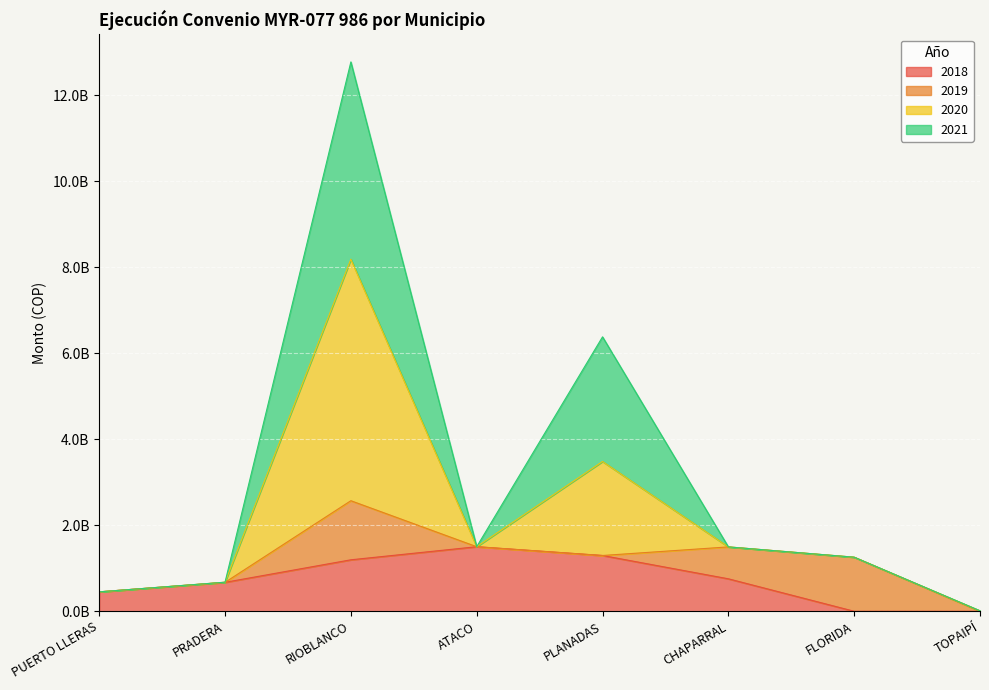

What position from the left is PLANADAS?

5